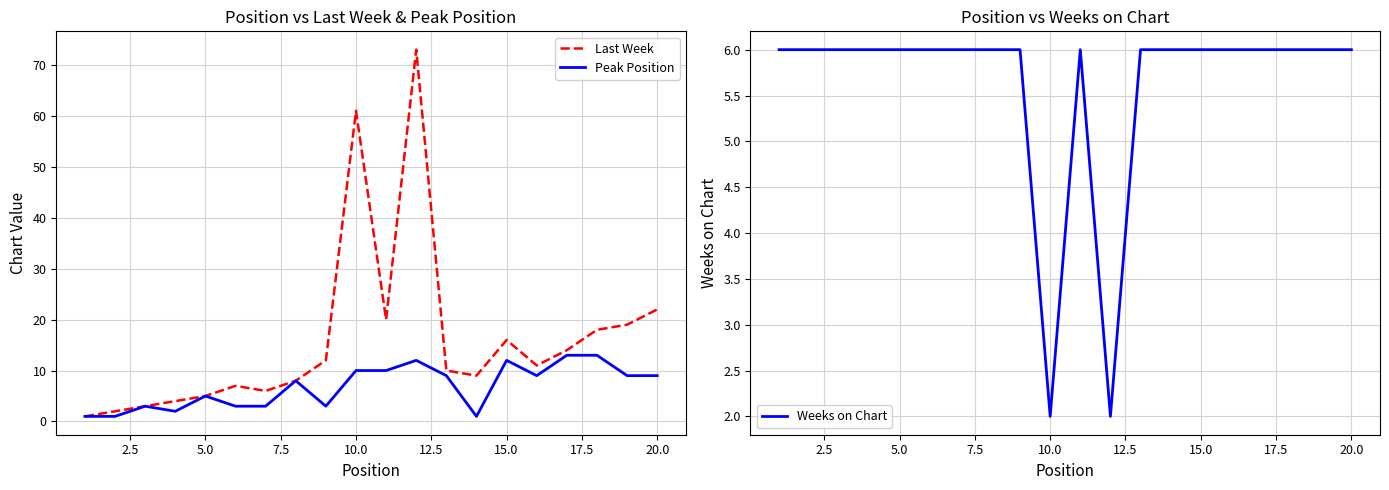

The value of Weeks on Chart at 20.0 is 6. True or false?

True